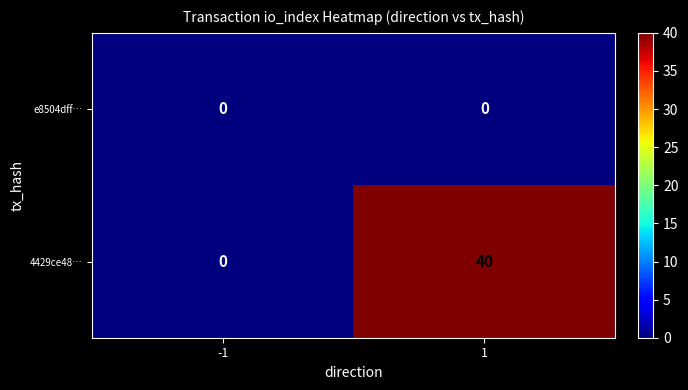

The e8504dff… series shows 0 at 1. True or false?

True